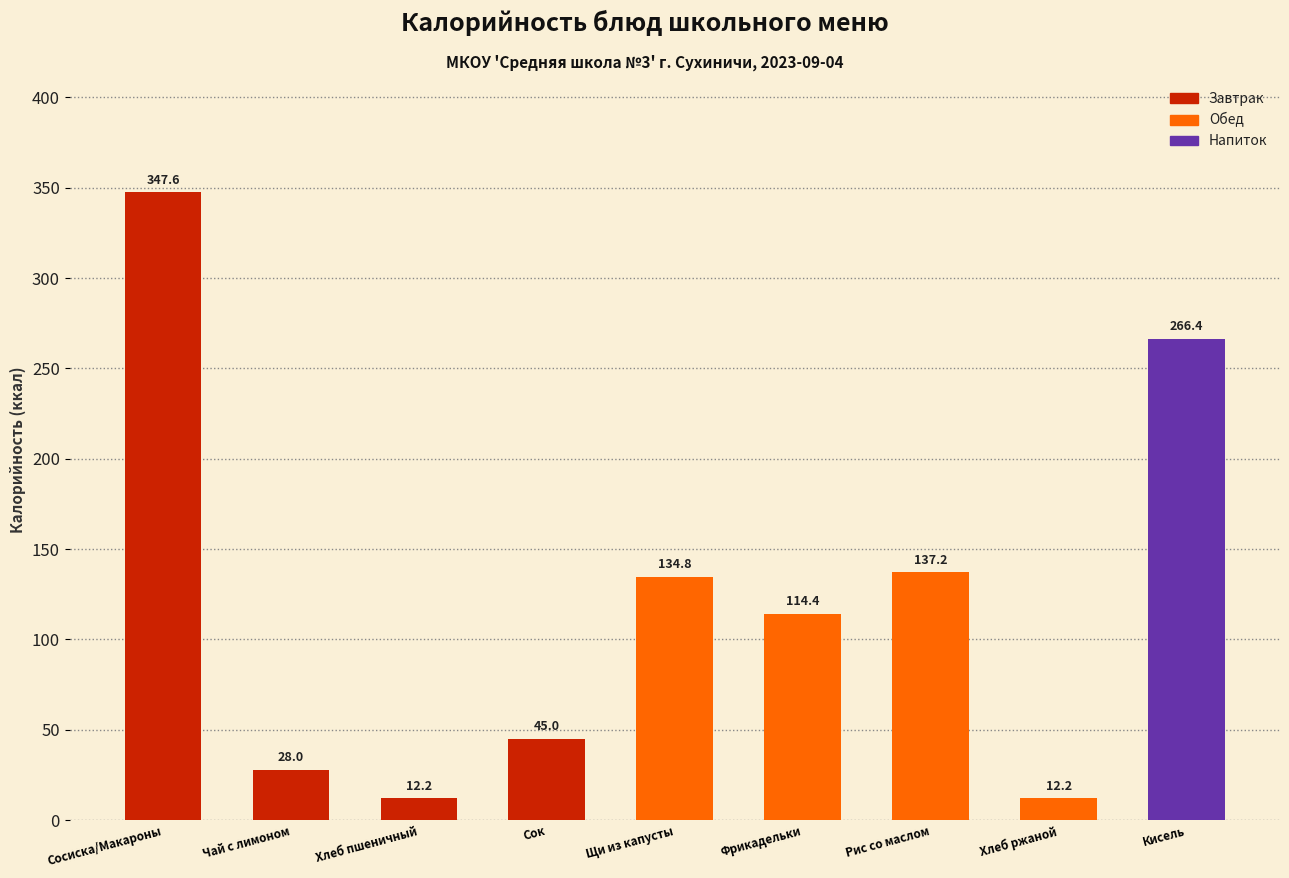

What is the change in value from Хлеб ржаной to Кисель?

+254.2